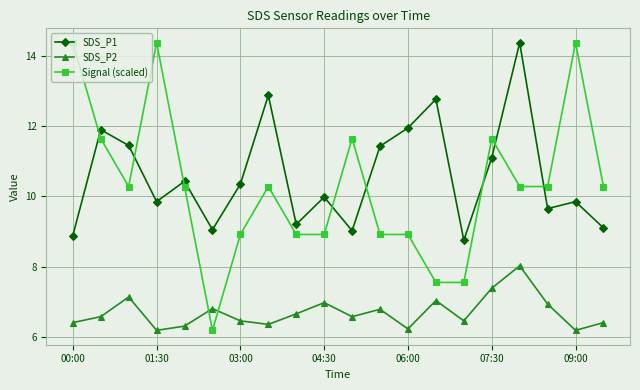

What is the difference between the maximum and minimum values in the Signal (scaled) series?

8.2